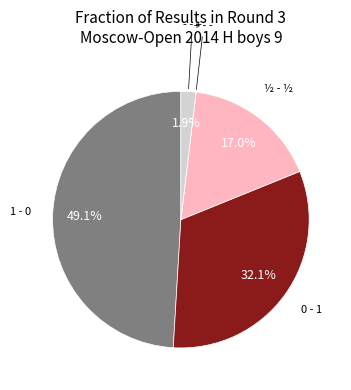

Does any single category account for the majority?

No